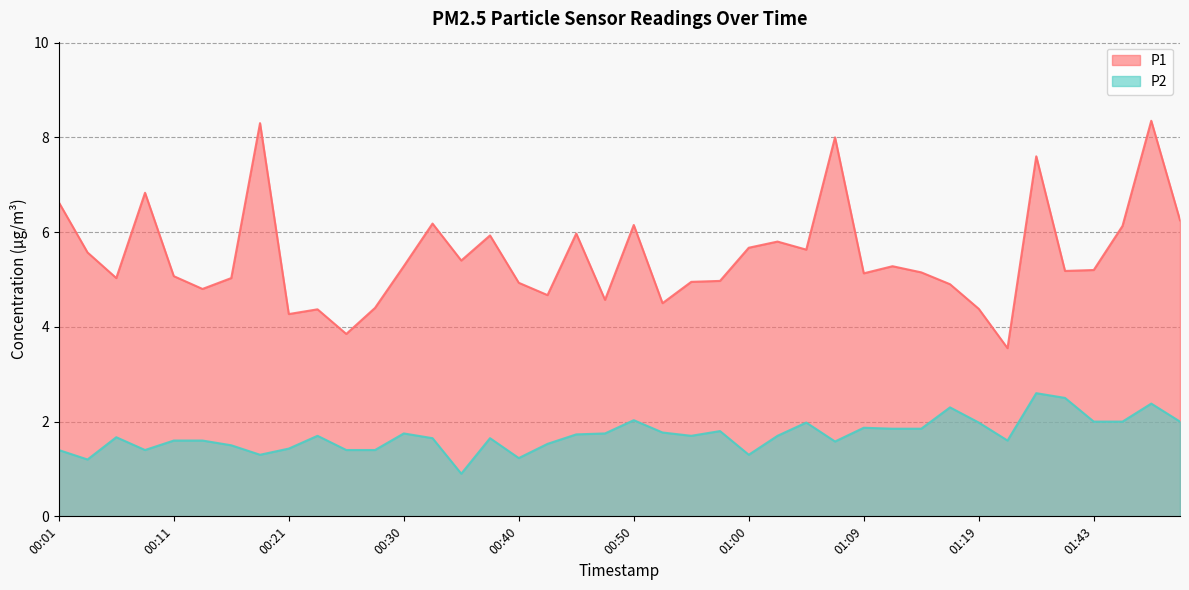

What are all the series names shown in the legend?

P1, P2